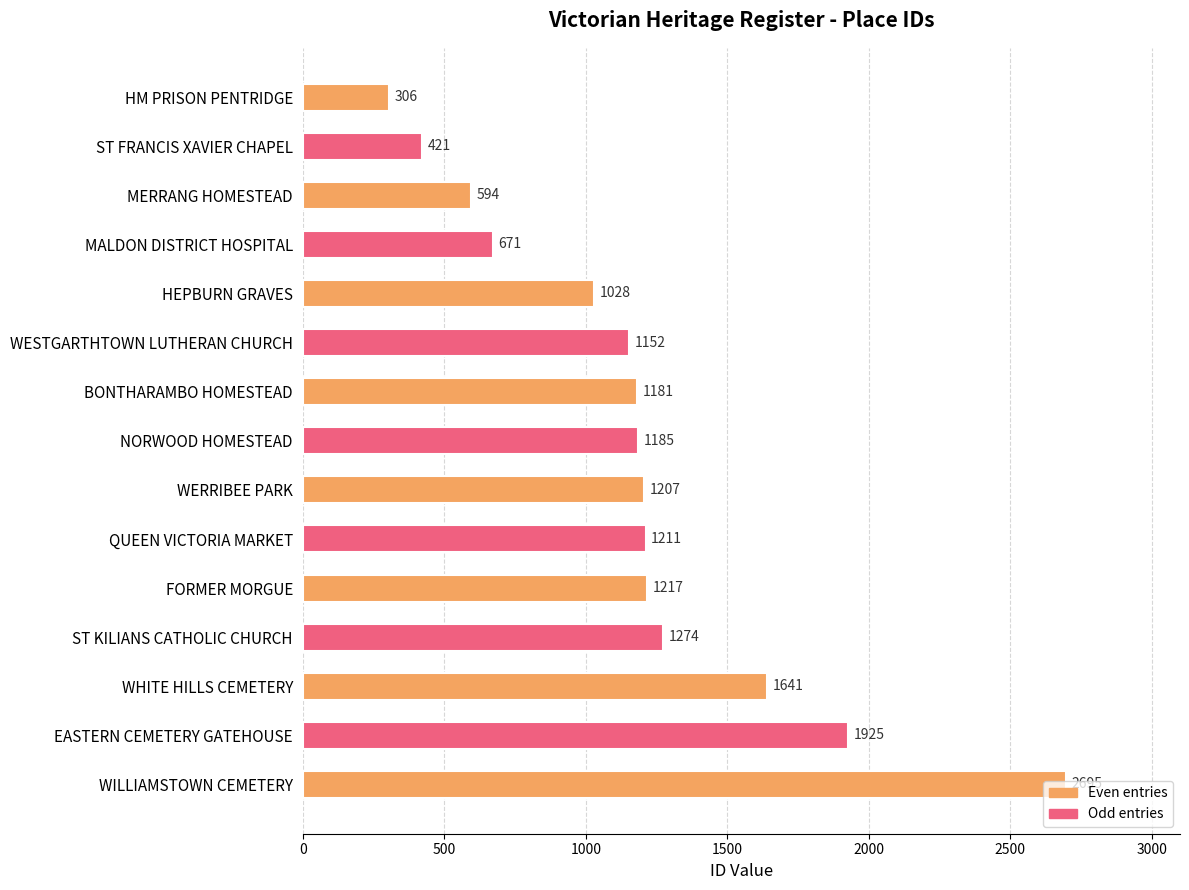

What is the average value?

1181